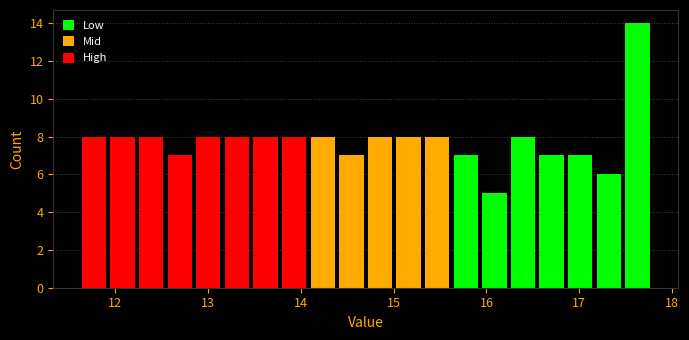

Read against the x-axis, roughly where is the centre of the tallest bar?

17.6